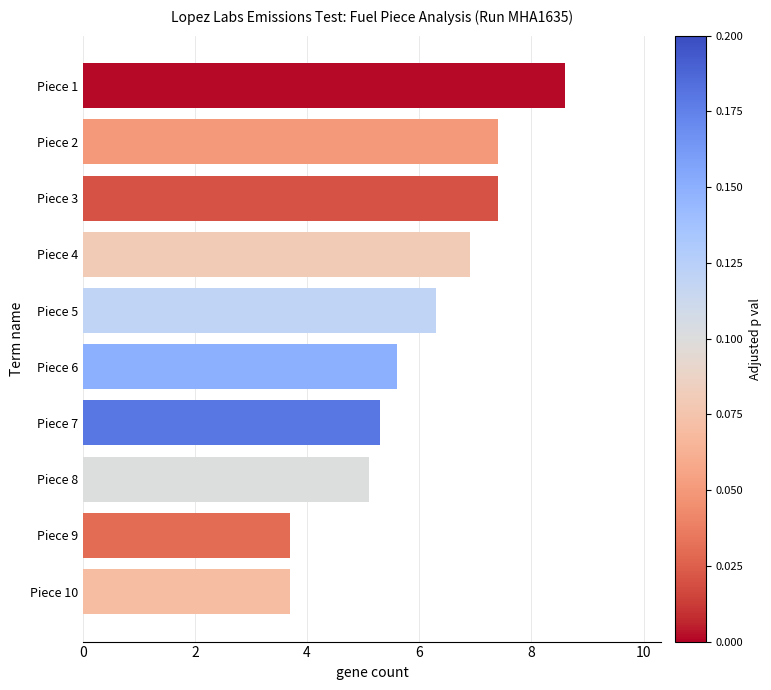

What is the change in value from Piece 8 to Piece 9?

-1.4